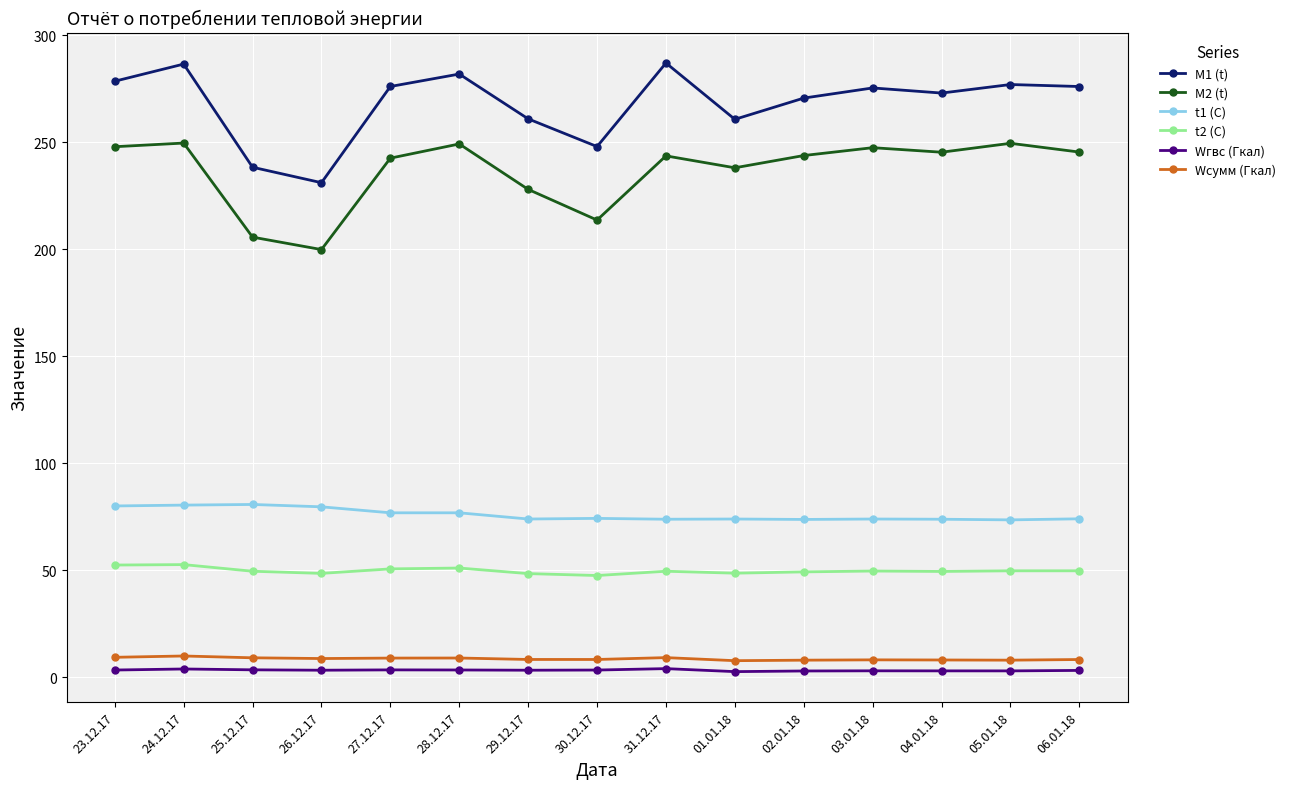

At how many categories does at least one series exceed 175?

15